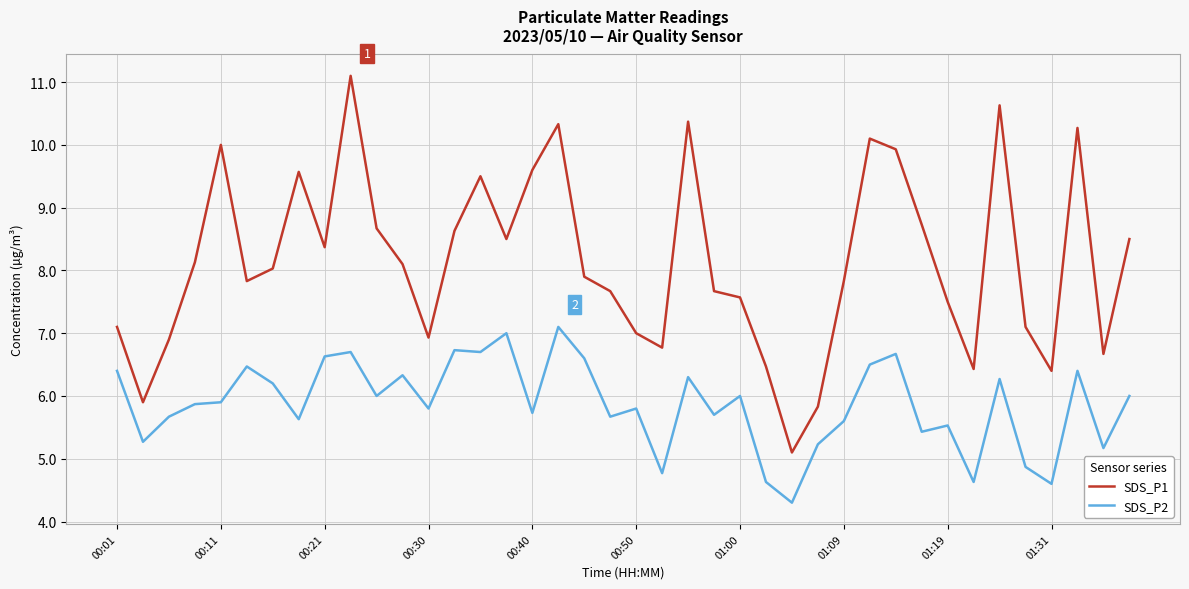

In SDS_P1, how many points are lower than both neighbors (excluding endpoints)?

10